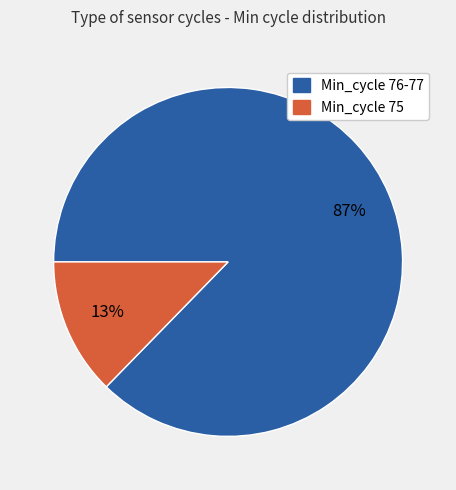

Count the number of slices in the pie.

2